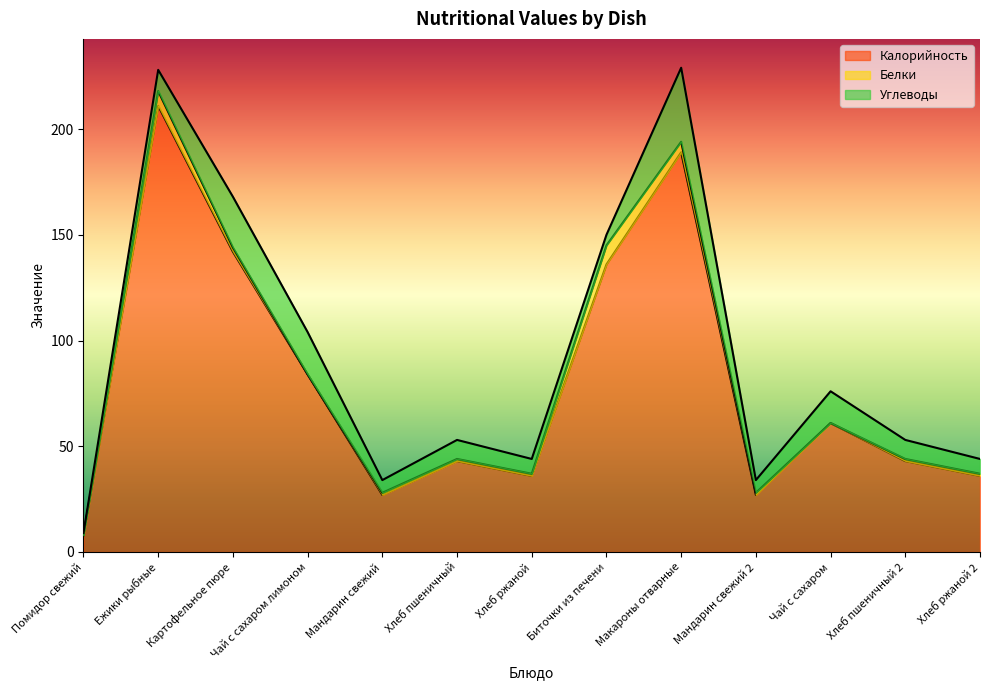

What is the total value across all series at Помидор свежий?

9